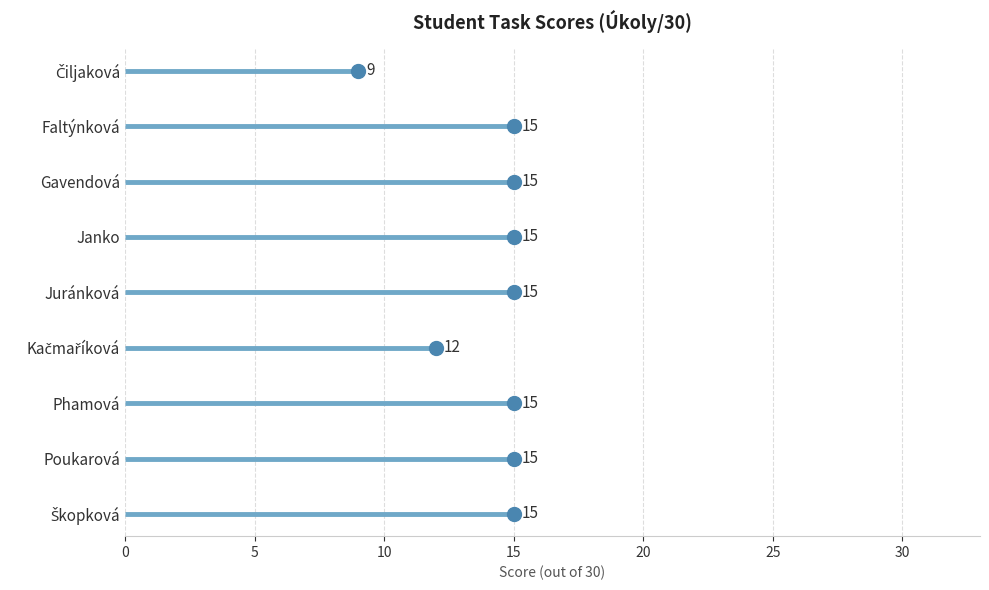

Which has a higher value, Čiljaková or Juránková?

Juránková